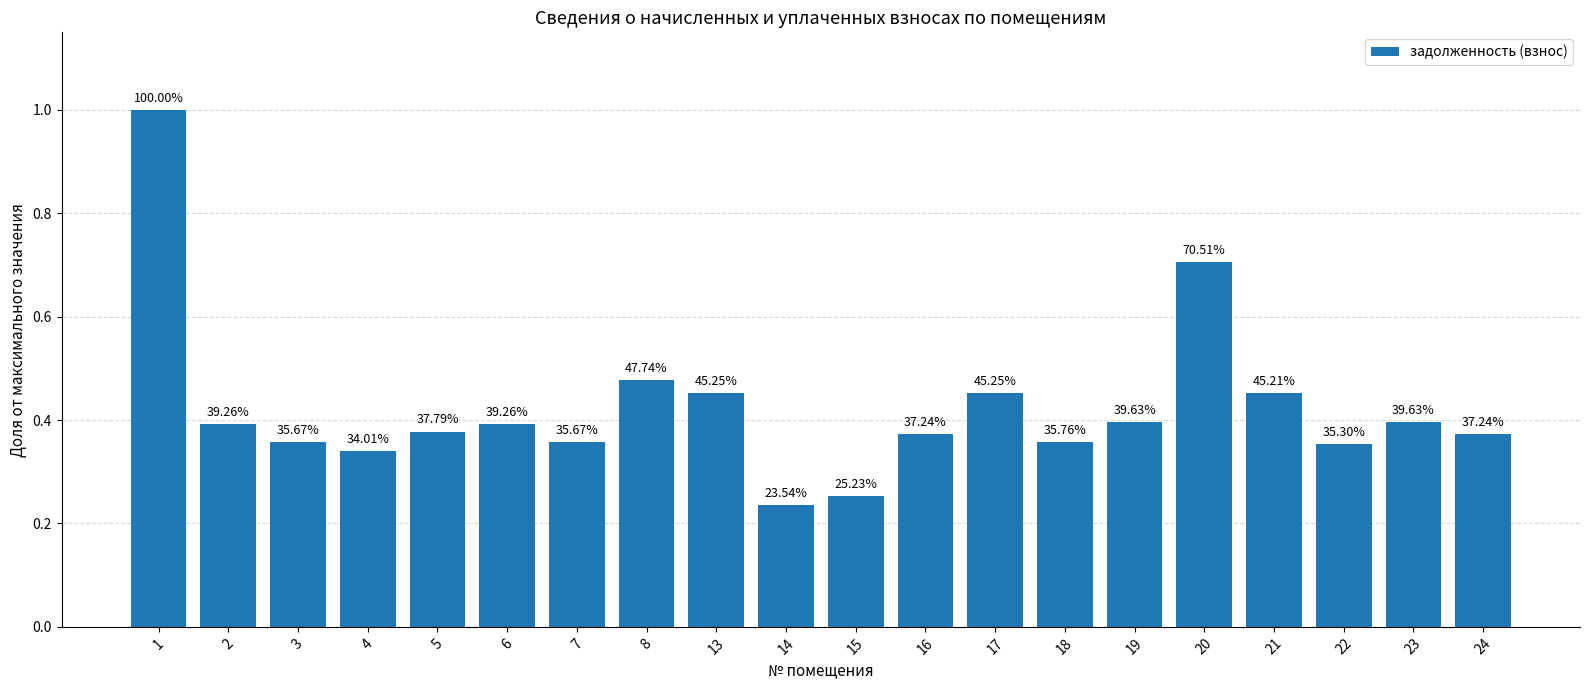

How many bars are there in total?

20